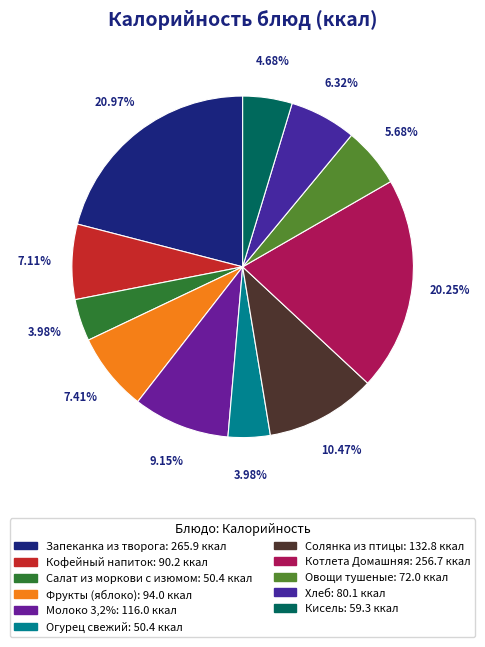

To the nearest percent, what is the difference between the Салат из моркови с изюмом and Овощи тушеные slice percentages?

2%